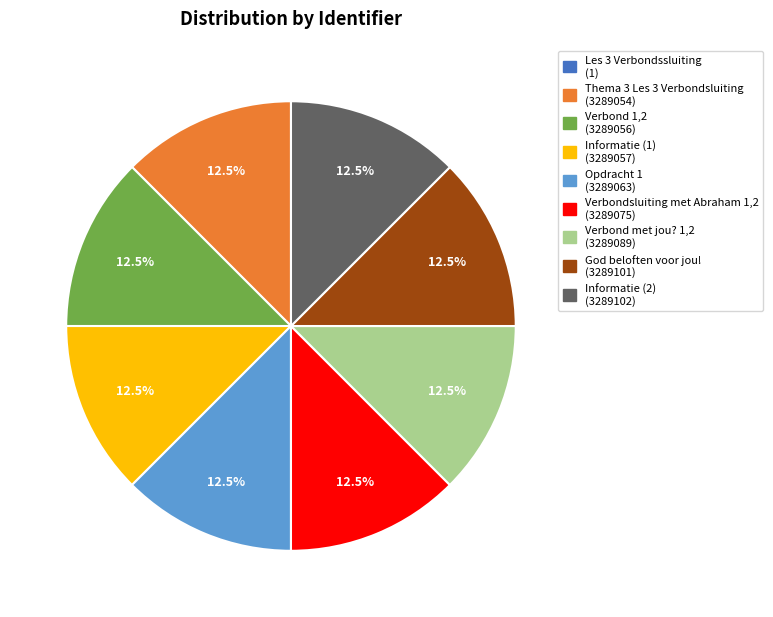

Is there any slice that represents more than half of the pie?

No